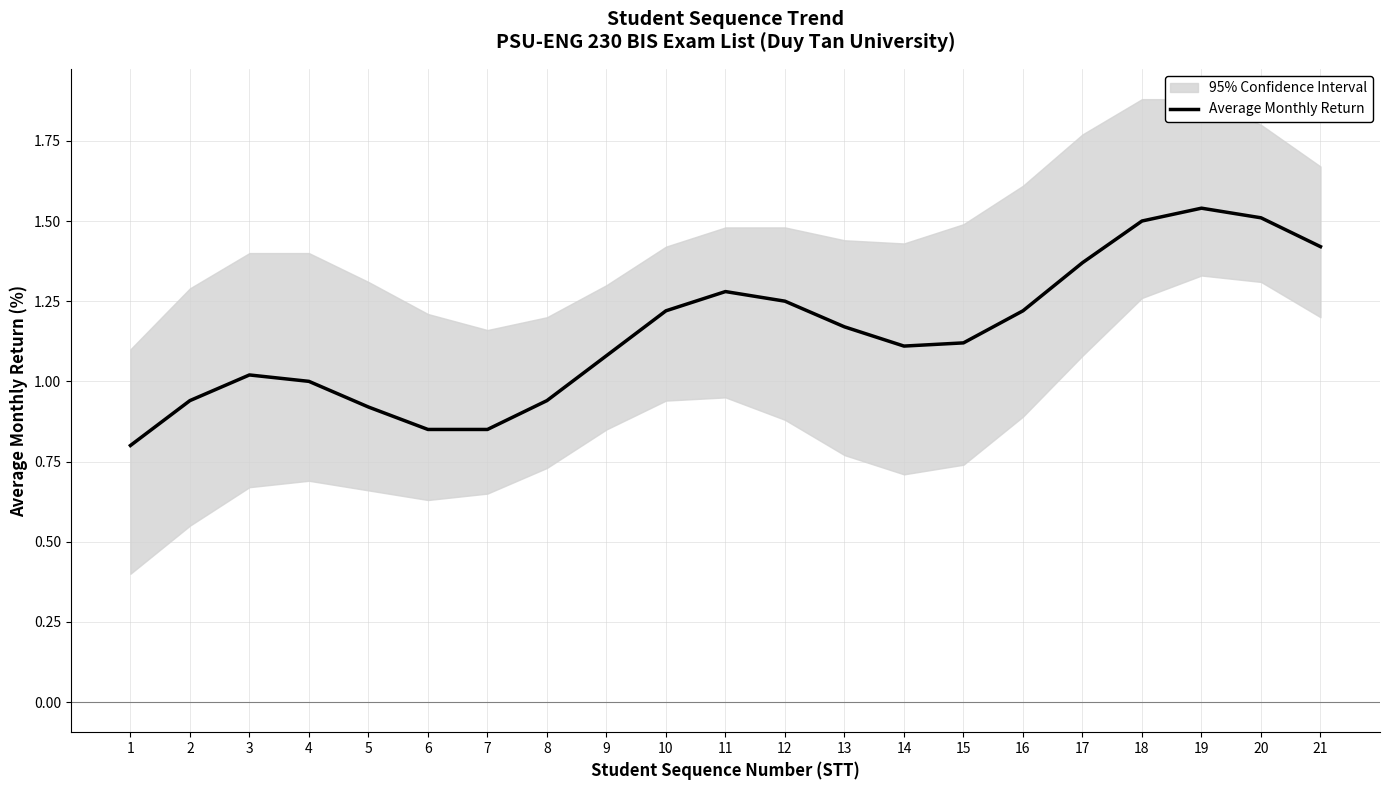

Reading left to right, extract all data points from this chart.

1=0.8	2=0.9	3=1.0	4=1.0	5=0.9	6=0.8	7=0.8	8=0.9	9=1.1	10=1.2	11=1.3	12=1.2	13=1.2	14=1.1	15=1.1	16=1.2	17=1.4	18=1.5	19=1.5	20=1.5	21=1.4